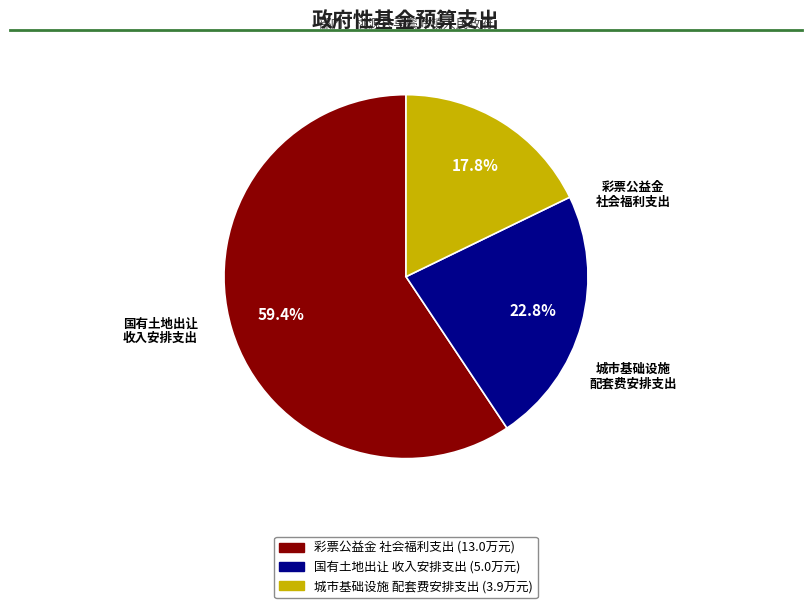

Is there any slice that represents more than half of the pie?

Yes